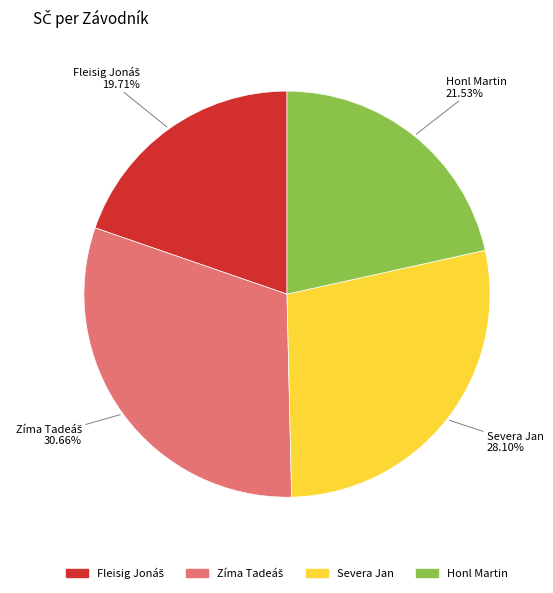

How many slices are in this pie chart?

4